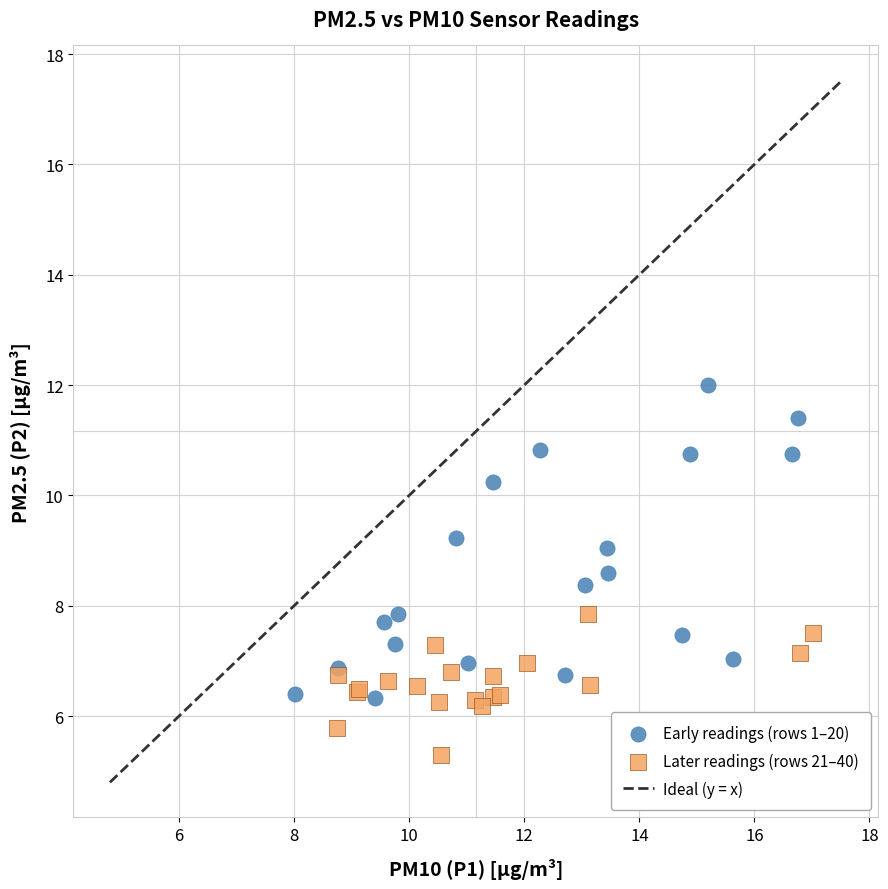

Which series reaches the minimum Y coordinate?

Later readings (rows 21–40)